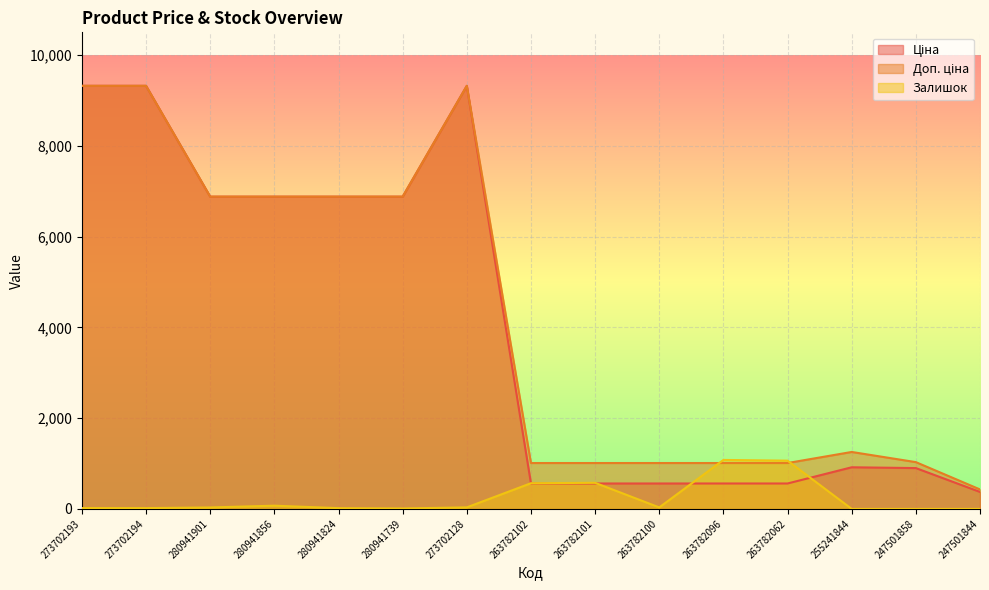

Where is Доп. ціна nearest to the value 4875?

280941901